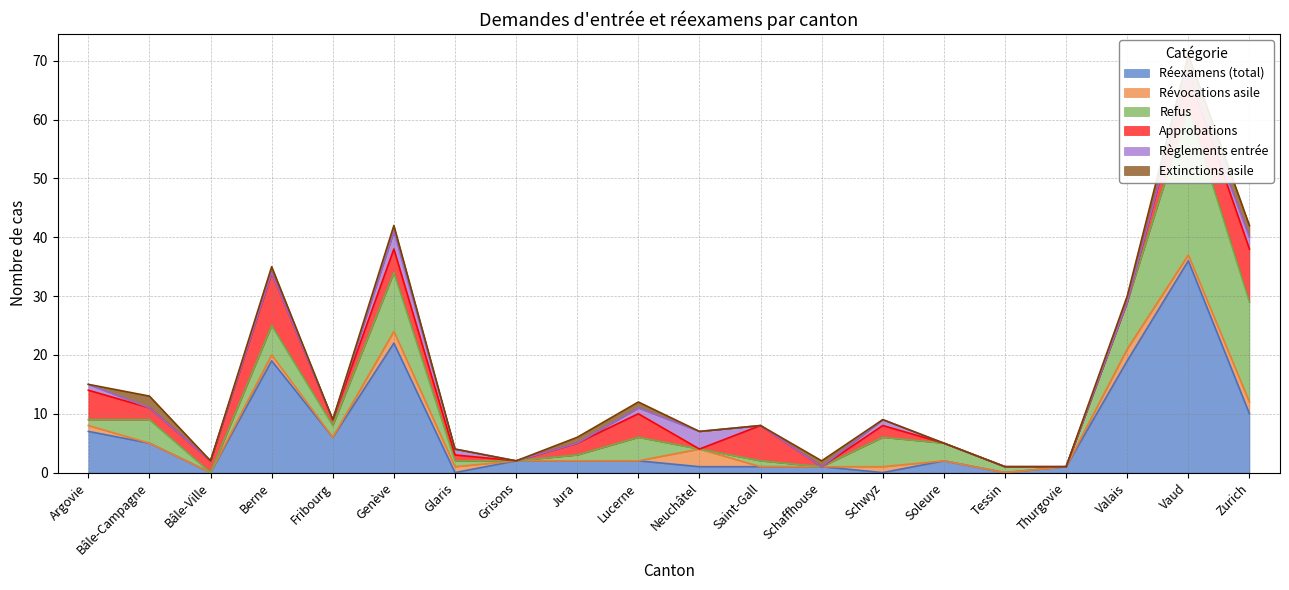

Which series changed the most between Genève and Valais?

Approbations